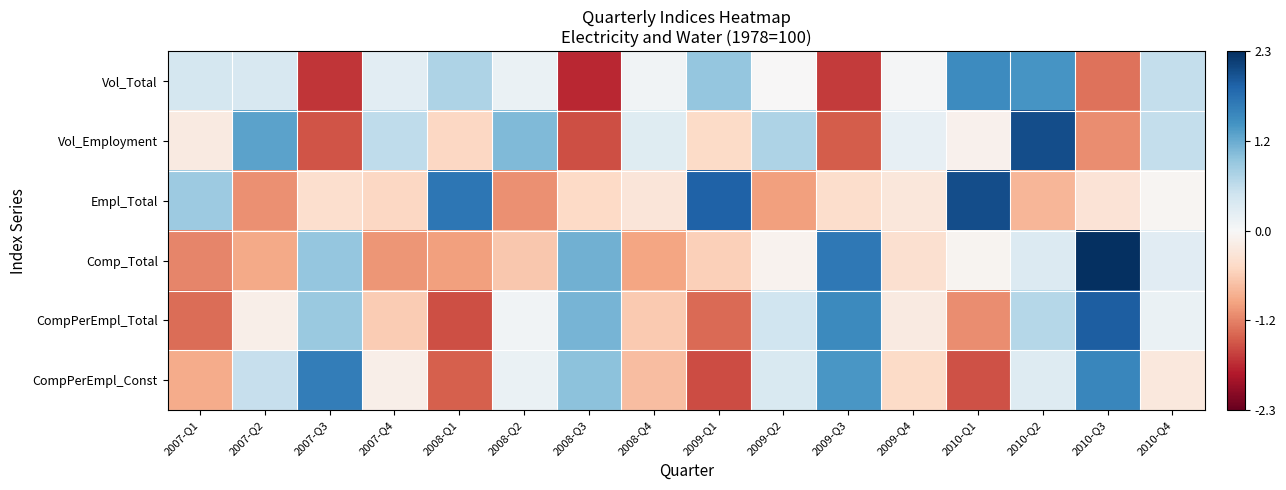

Rank the series at 2009-Q4 from lowest to highest value.

CompPerEmpl_Const, Comp_Total, Empl_Total, CompPerEmpl_Total, Vol_Total, Vol_Employment